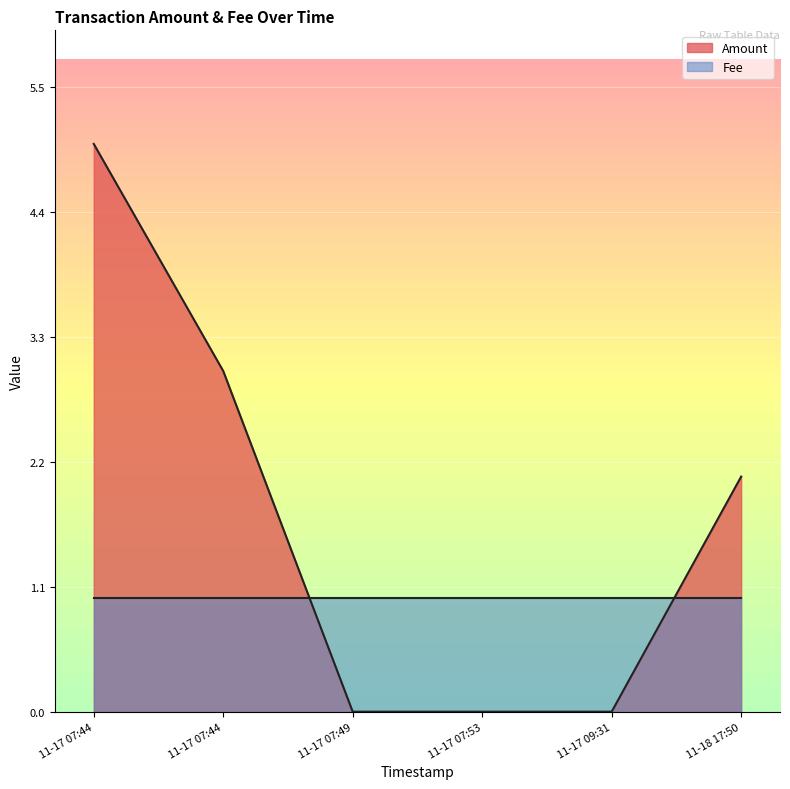

After their last crossing, which series has the higher values: Amount or Fee?

Amount